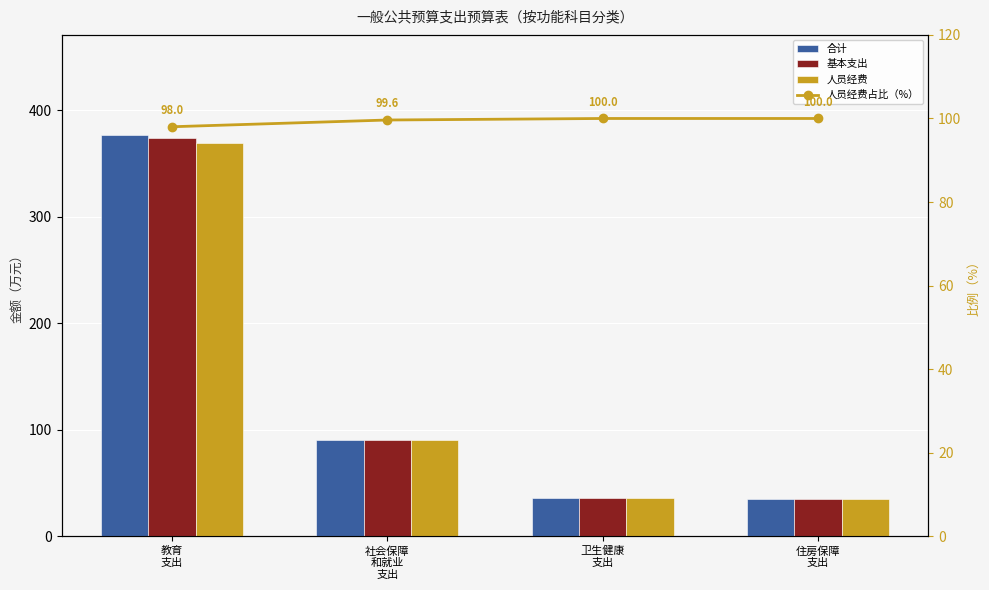

What is the difference between the second highest and minimum values in the 合计 series?

55.5